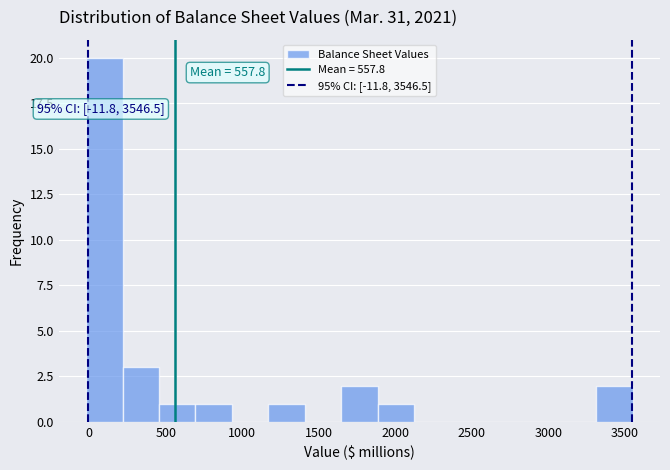

Which range on the x-axis has the tallest bar?

0 to 200